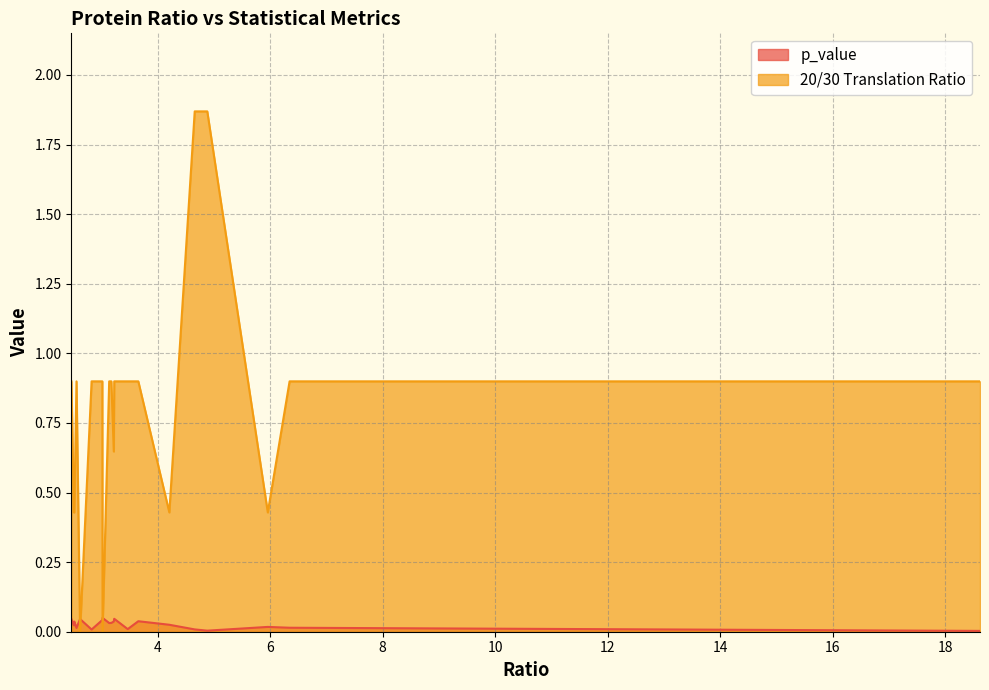

True or false: 20/30 Translation Ratio and p_value intersect in this chart.

True